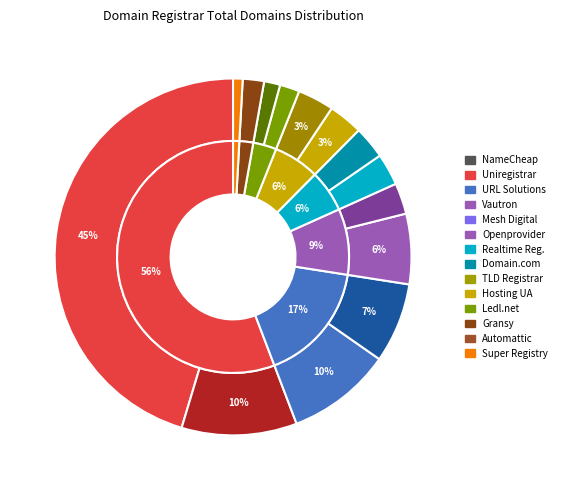

To the nearest percent, what portion does Realtime Register B.V. represent?

3%